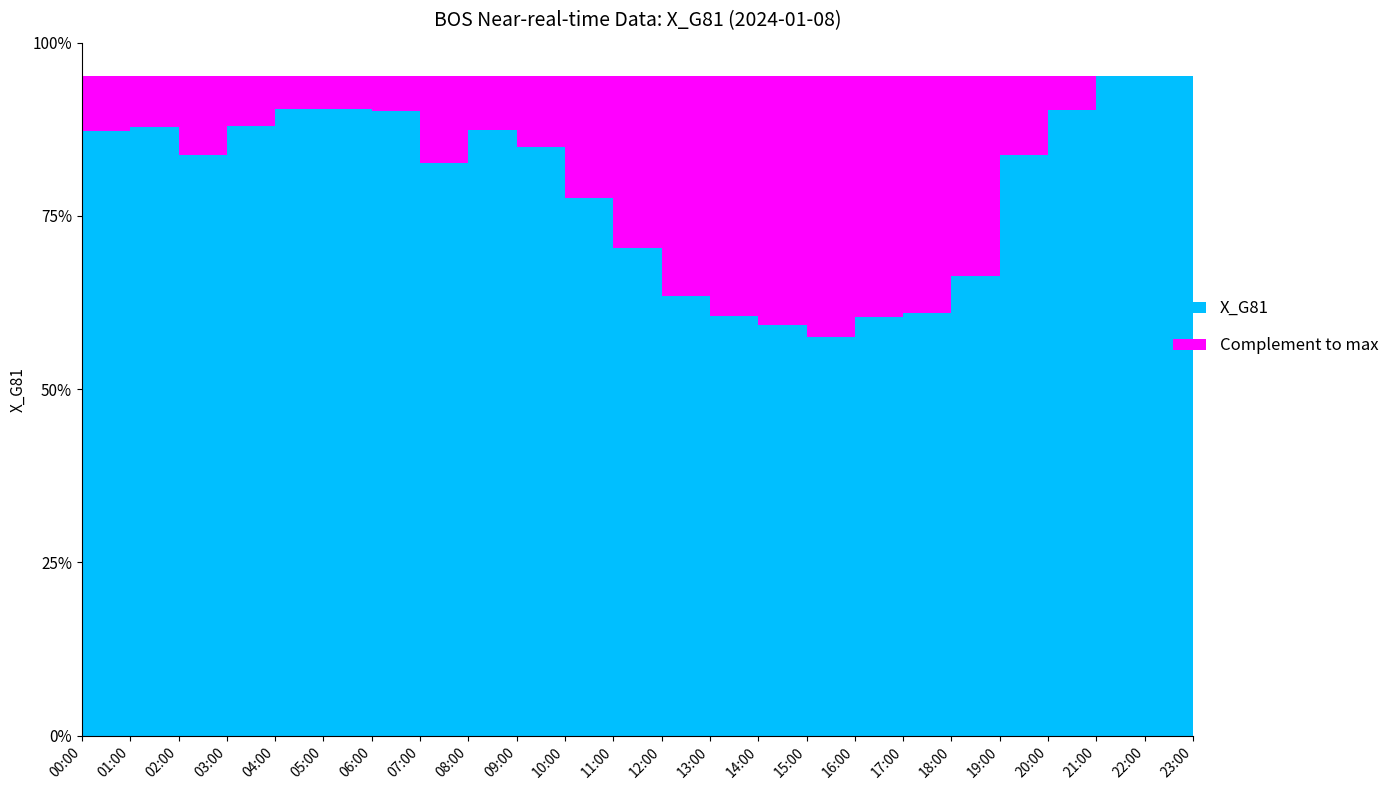

Reading right to left, extract all data points from this chart.

38.2	39.6	39.7	37.6	34.9	27.6	25.4	25.2	24.0	24.7	25.2	26.4	29.3	32.3	35.4	36.4	34.4	37.6	37.7	37.6	36.6	34.9	36.6	36.3